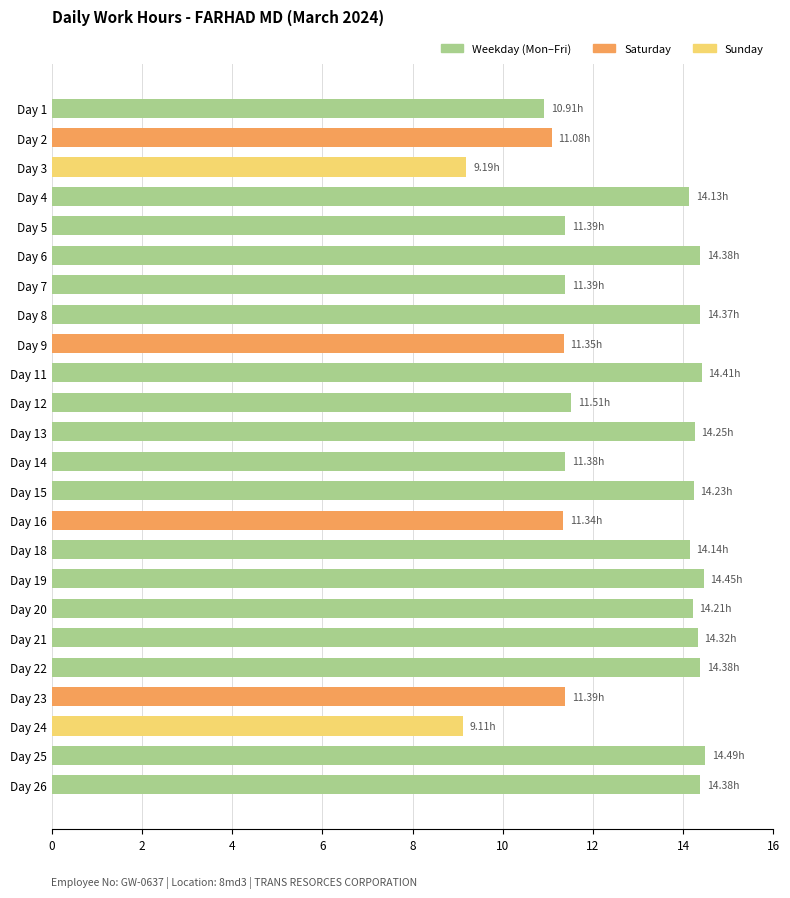

Approximately how many times larger is the value at Day 26 compared to Day 18?

1.0